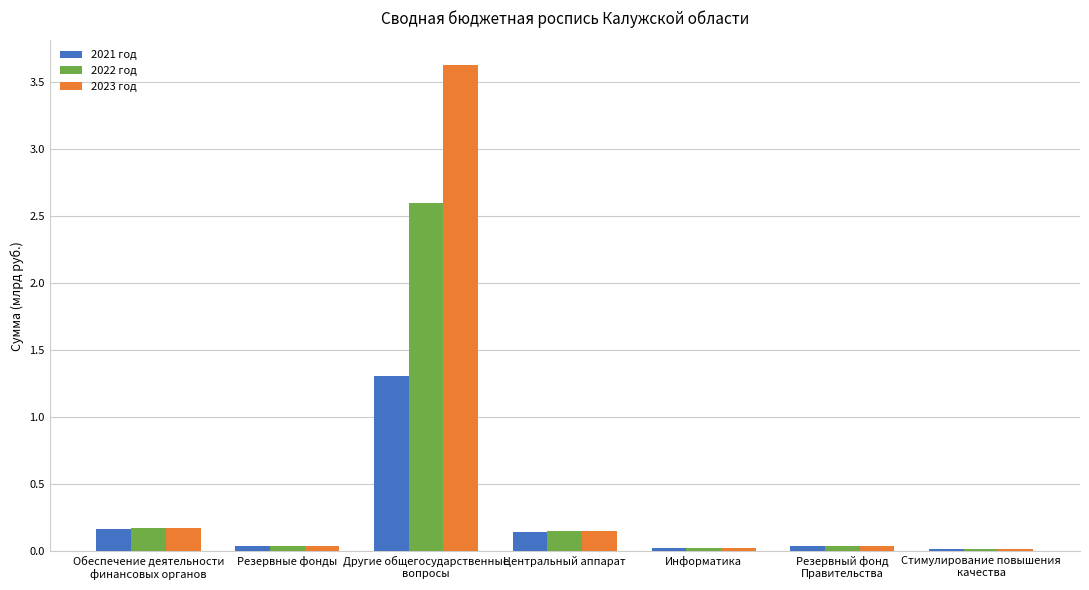

Is the value of 2022 год at Центральный аппарат greater than the value of 2023 год at Другие общегосударственные
вопросы?

No